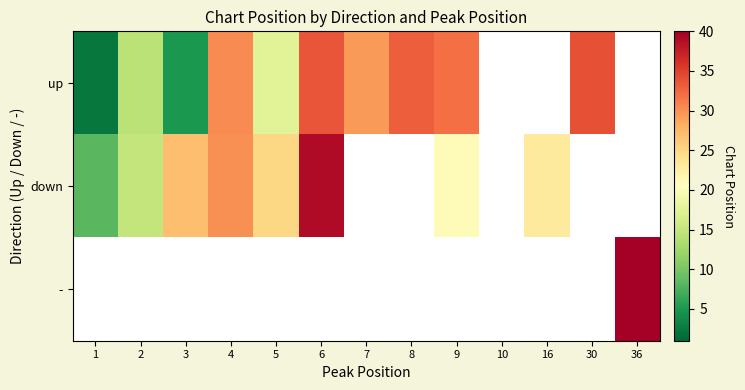

How many positive values does the - series have?

1